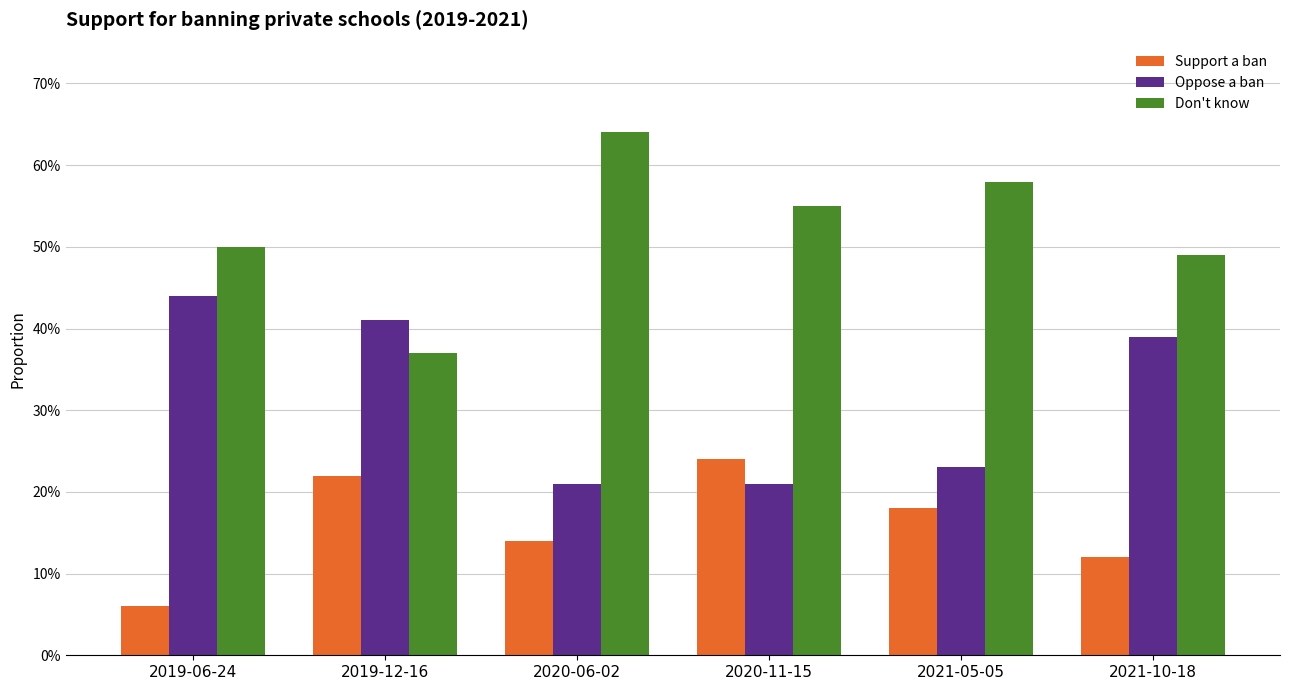

Is it true that Support a ban equals 0.2 at 2019-12-16?

True